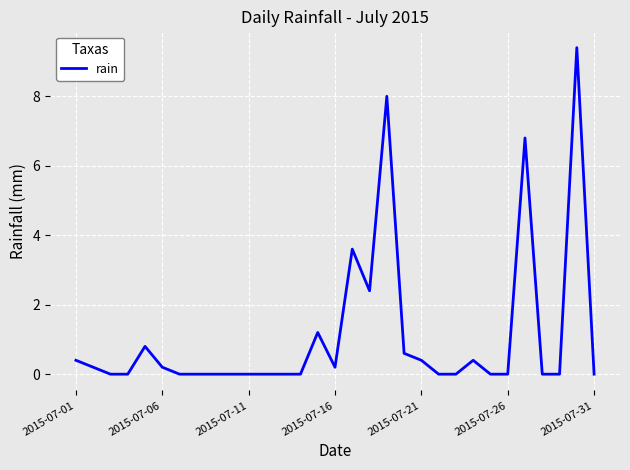

What is the difference between the maximum and minimum values?

9.4